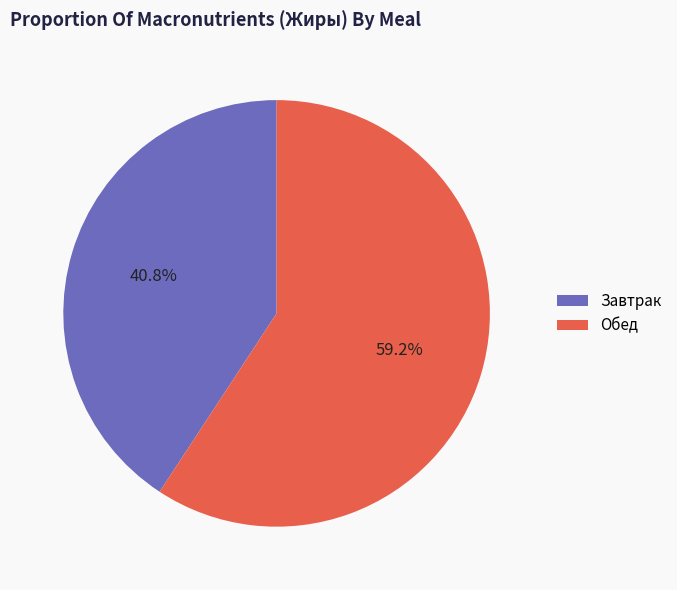

What is the majority slice?

Обед